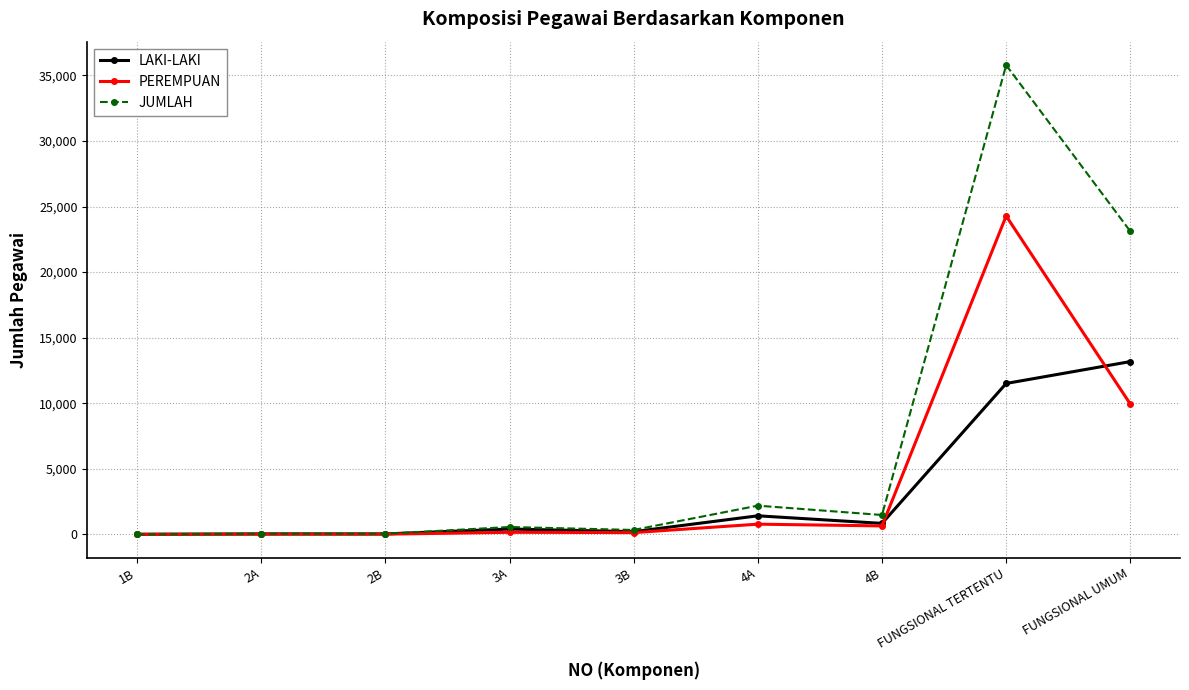

At which label does PEREMPUAN reach its peak?

FUNGSIONAL TERTENTU